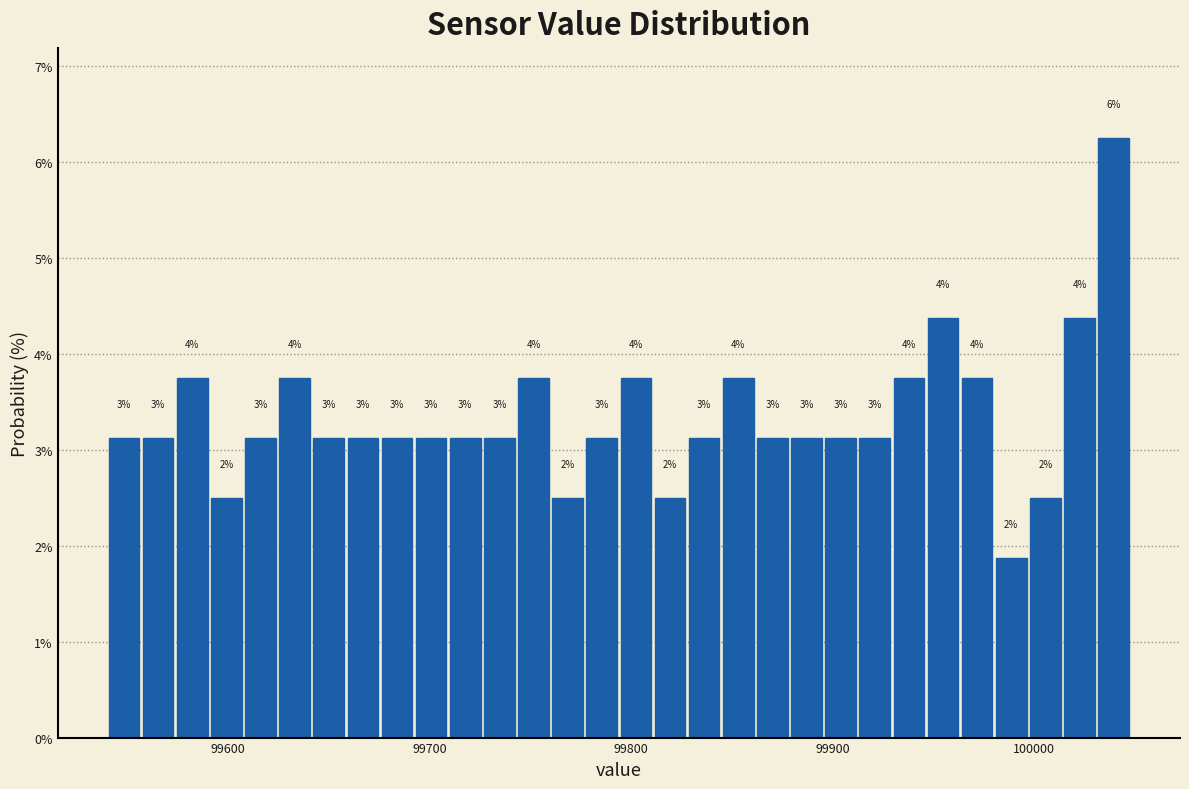

Around what value on the x-axis is the tallest bar? Give the approximate position of its centre, as read against the axis.

100040